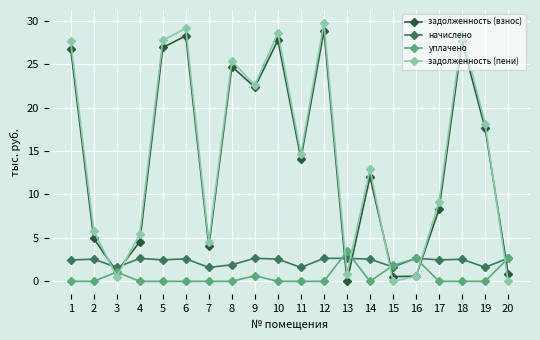

Does the chart display data point markers on the line(s)?

Yes